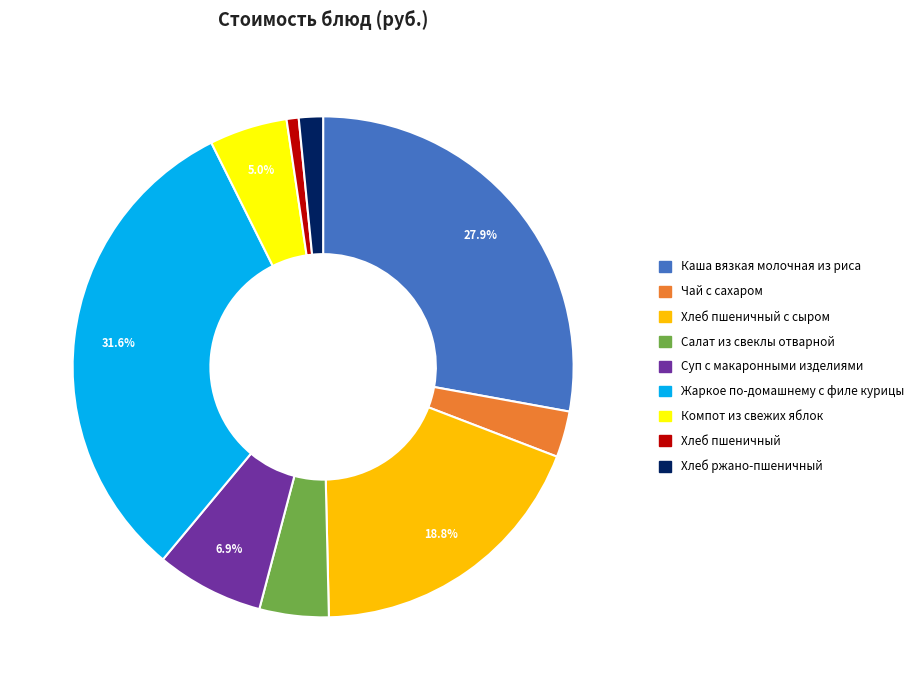

Which slice is the largest?

Жаркое по-домашнему с филе курицы